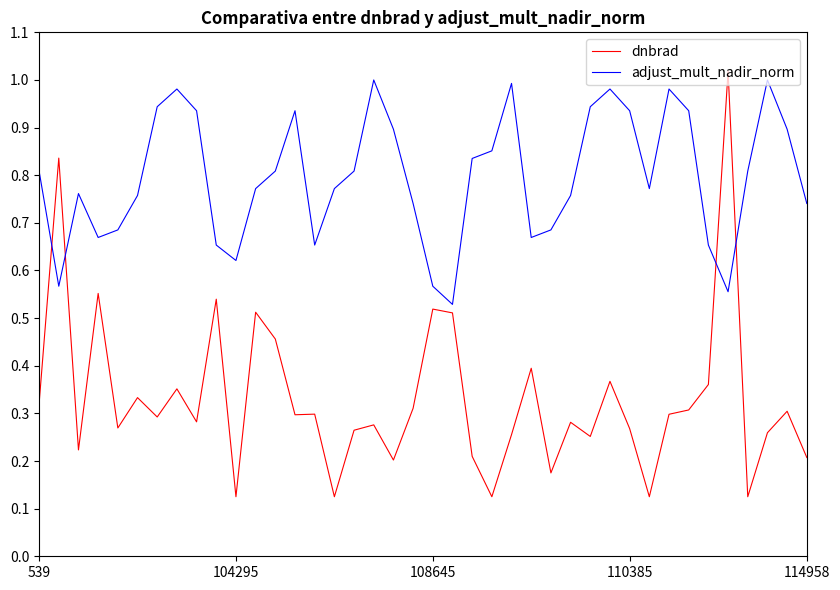

Which series ends up on top after the final intersection of adjust_mult_nadir_norm and dnbrad?

adjust_mult_nadir_norm